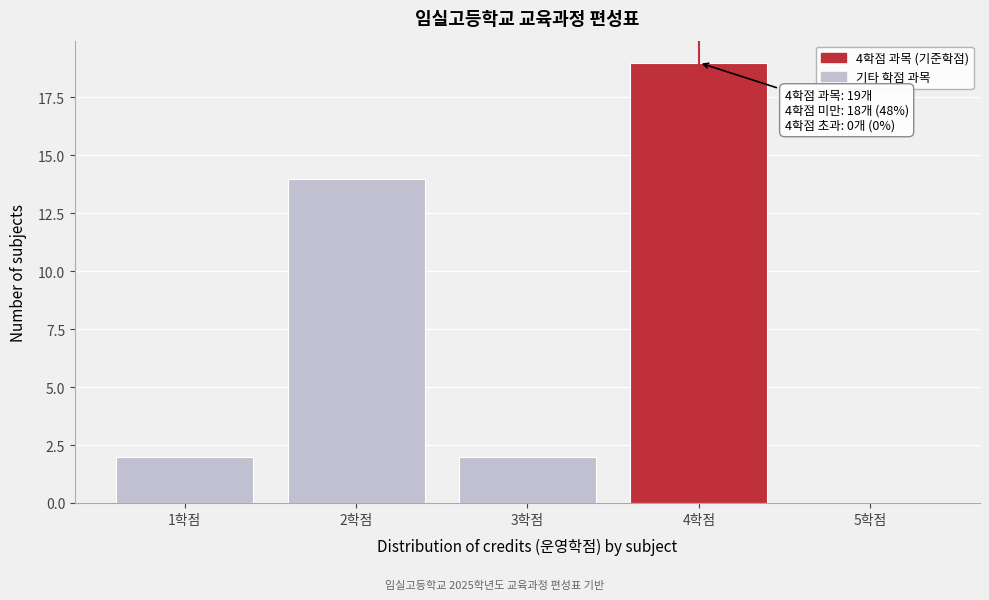

Over which range of the x-axis is the bar tallest?

3.5 to 4.5